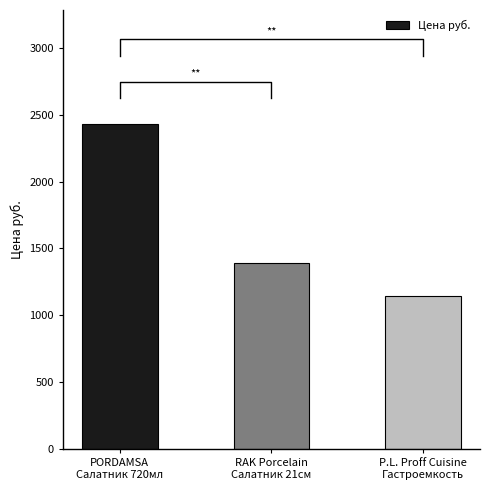

What is the ratio of the value at P.L. Proff Cuisine
Гастроемкость to the value at PORDAMSA
Салатник 720мл?

0.5